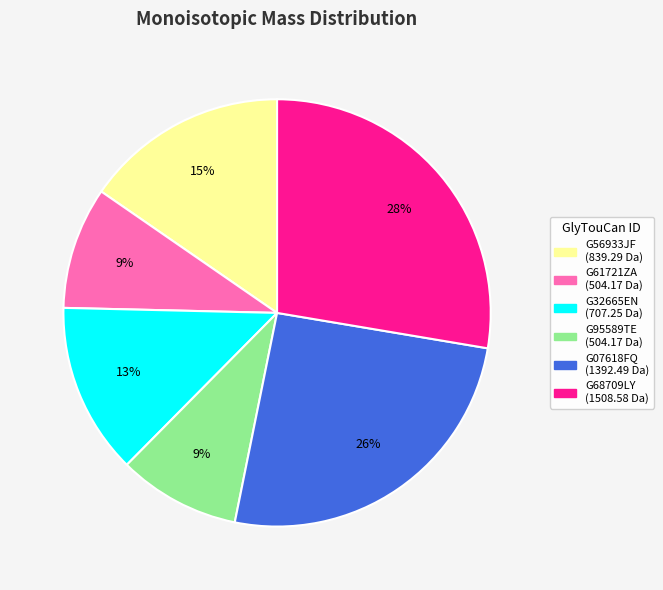

Which category has the biggest portion of the pie?

G68709LY